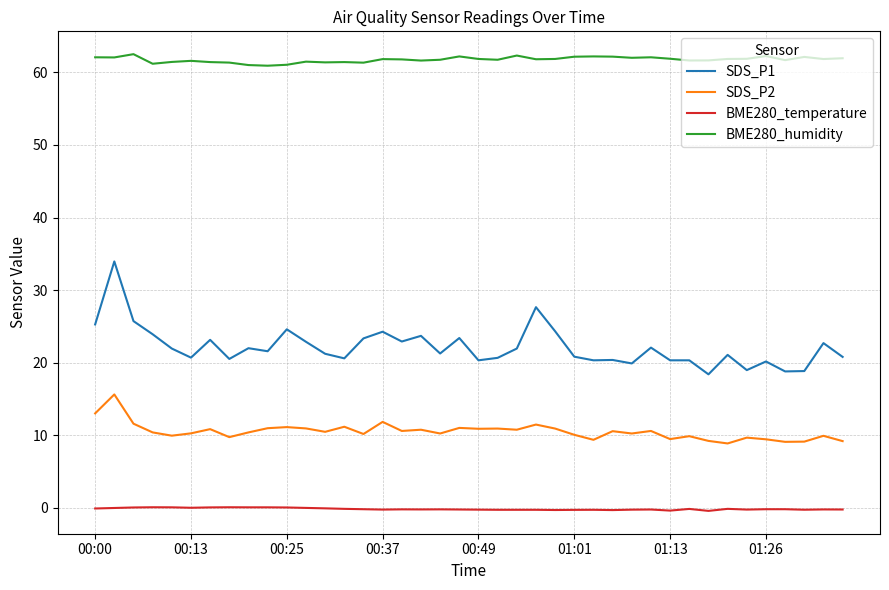

True or false: BME280_humidity and SDS_P1 intersect in this chart.

False